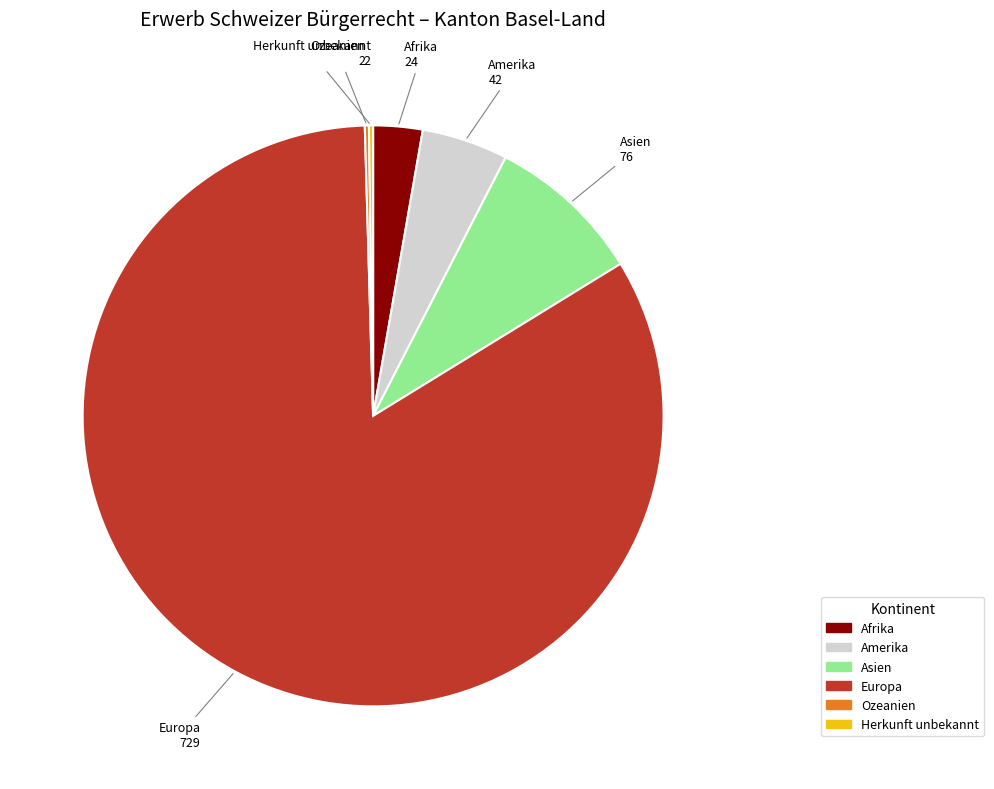

Which has a higher value, Afrika or Amerika?

Amerika